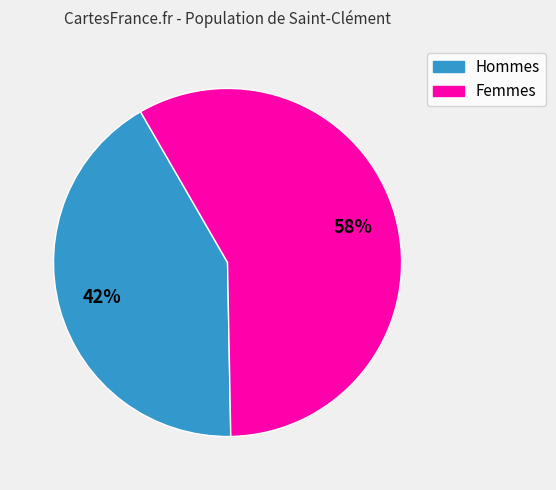

Is there any slice that represents more than half of the pie?

Yes